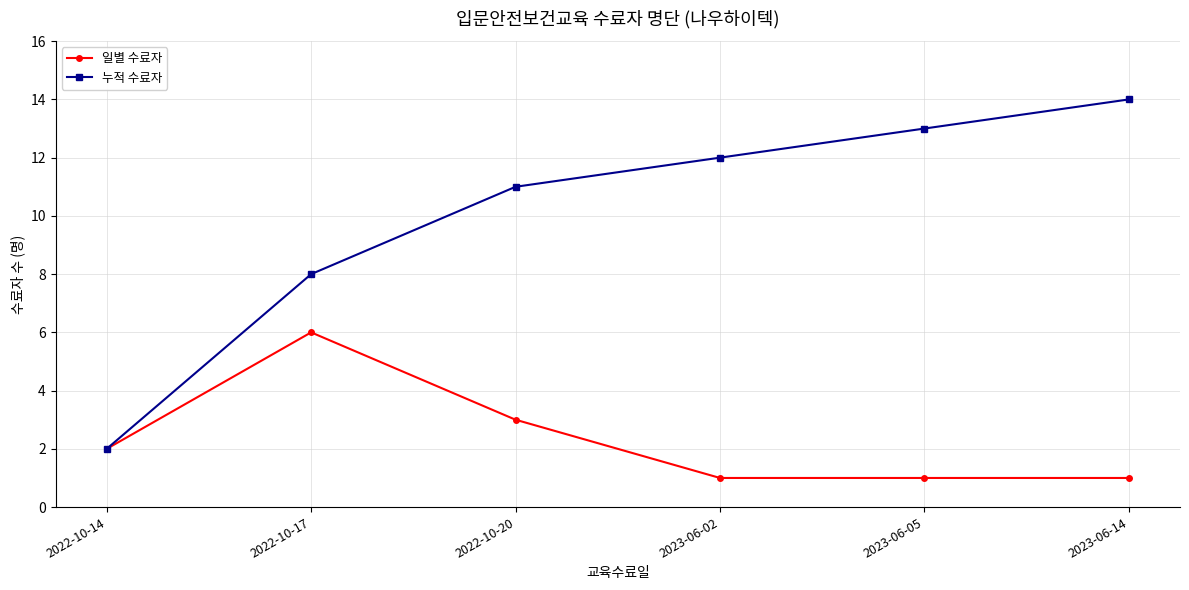

What is the smallest value displayed?

1